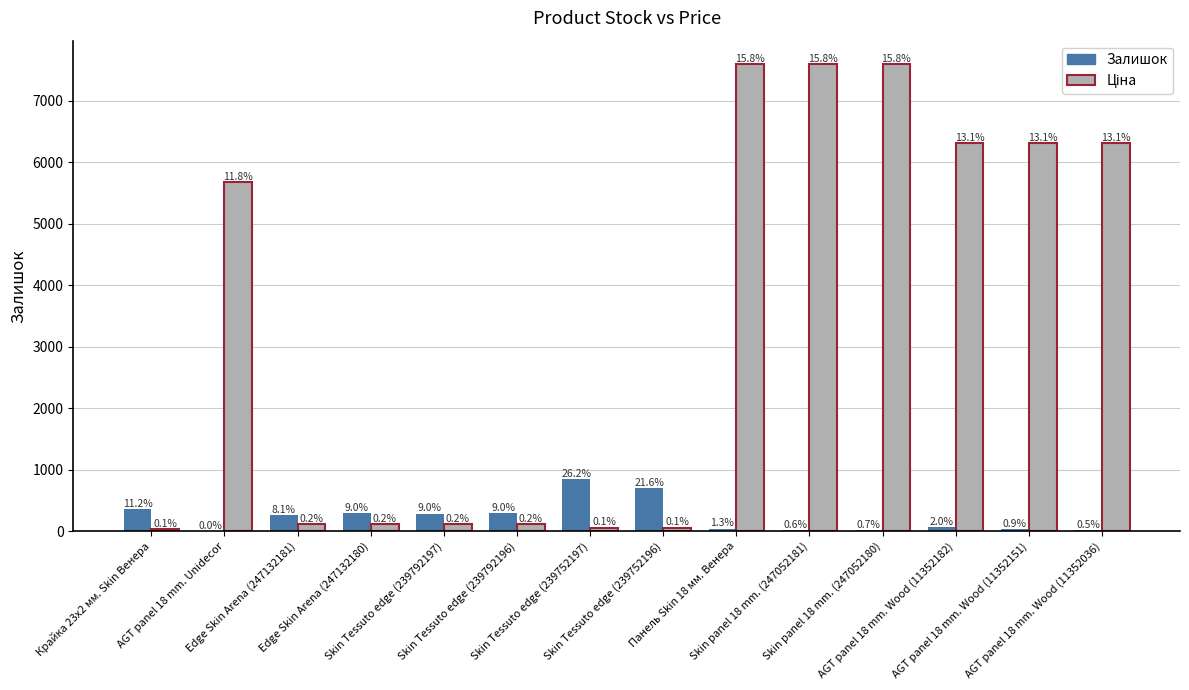

Where is Залишок nearest to the value 423?

Крайка 23x2 мм. Skin Венера